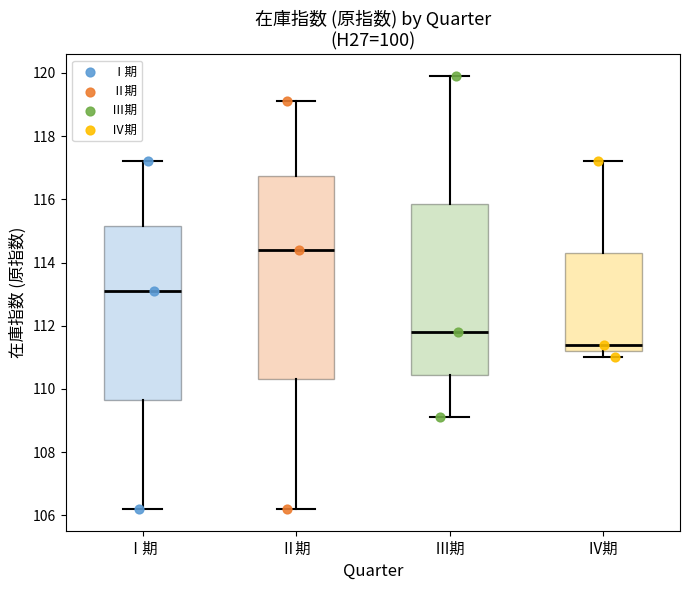

Reading left to right, read every box against the y-axis: the position of its median line, the range the box covers, and the ends of its whiskers. The values are not printed on the chart, so give them approximately, as read against the axis.

Ⅰ期: median 113.2, box 109.6 to 115.2, whiskers 106.2 to 117.2
Ⅱ期: median 114.4, box 110.4 to 116.8, whiskers 106.2 to 119.2
Ⅲ期: median 111.8, box 110.4 to 115.8, whiskers 109.2 to 120.0
Ⅳ期: median 111.4, box 111.2 to 114.4, whiskers 111.0 to 117.2